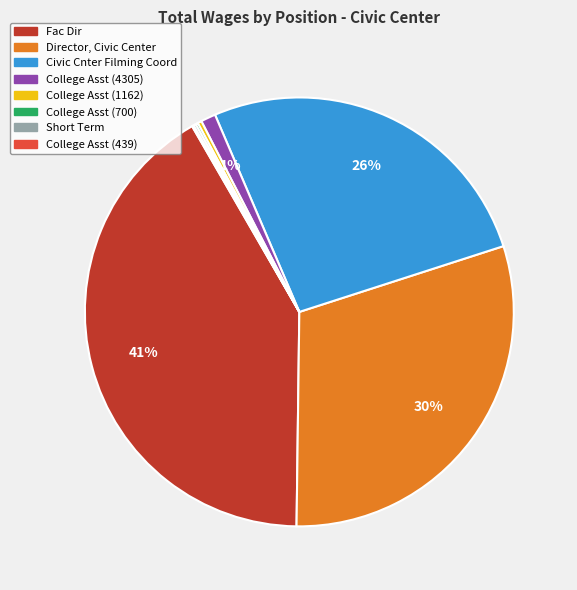

Does College Asst (1162) represent more than half of the total?

No